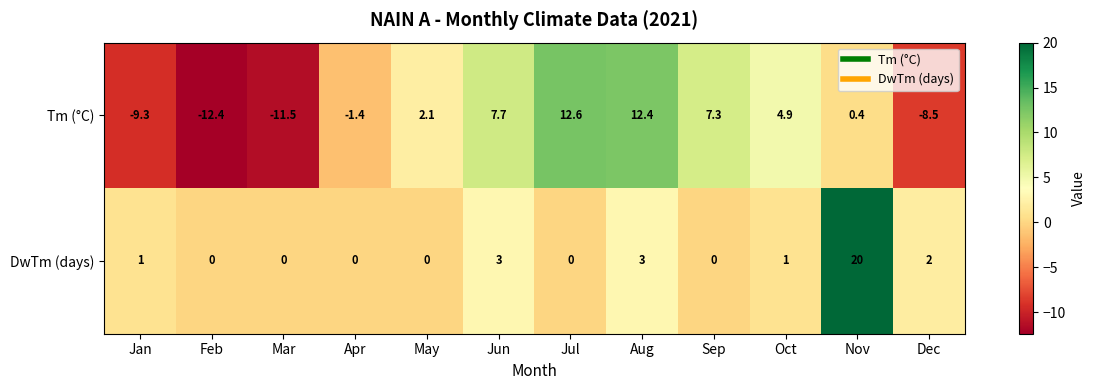

List the series in order of their overall mean, highest first.

DwTm (days), Tm (°C)